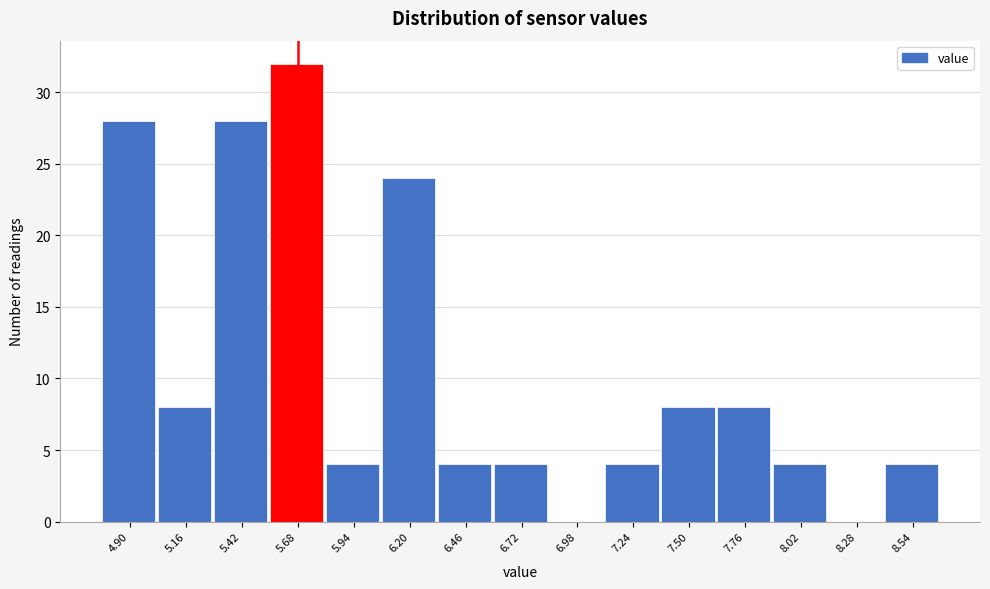

Reading left to right, what are all the values shown in this chart?

4.90=28	5.16=8	5.42=28	5.68=32	5.94=4	6.20=24	6.46=4	6.72=4	6.98=0	7.24=4	7.50=8	7.76=8	8.02=4	8.28=0	8.54=4